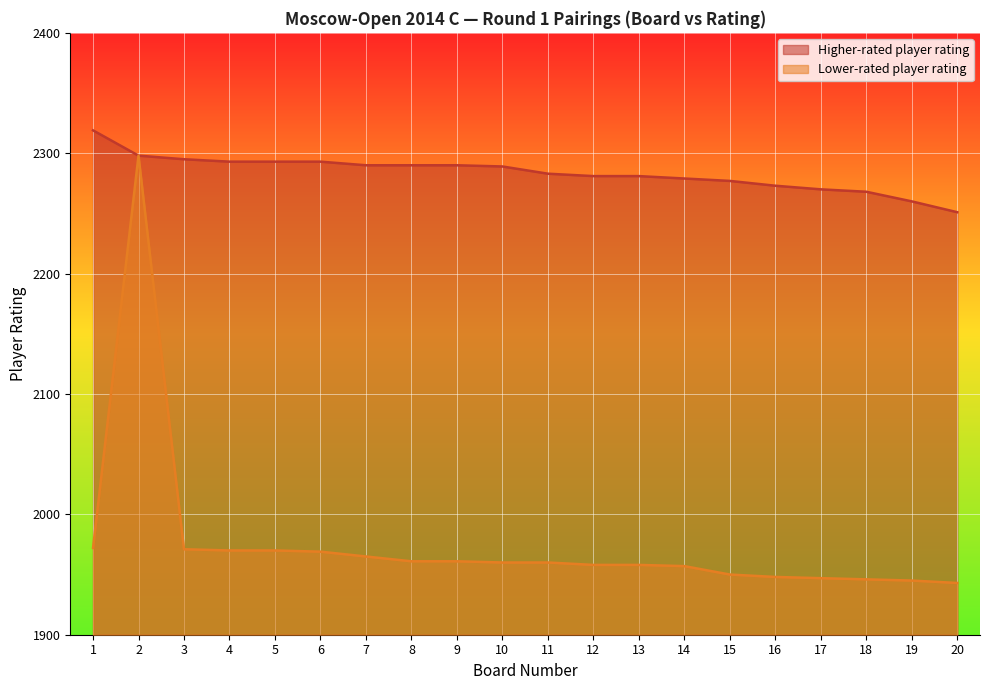

Read the Higher-rated player rating value at 10, to the nearest 10.

2290